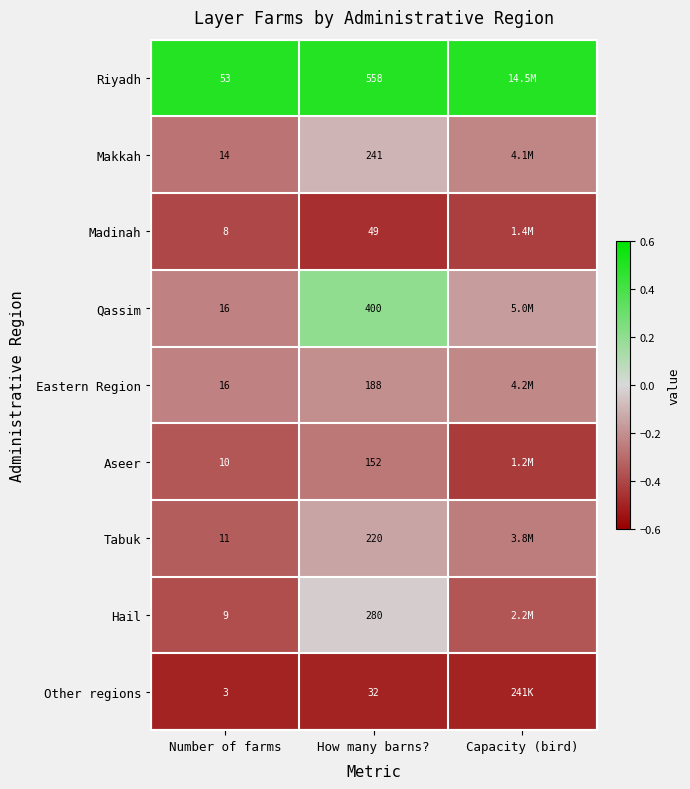

Is the value of Eastern Region at How many barns? greater than the value of Riyadh at How many barns??

No